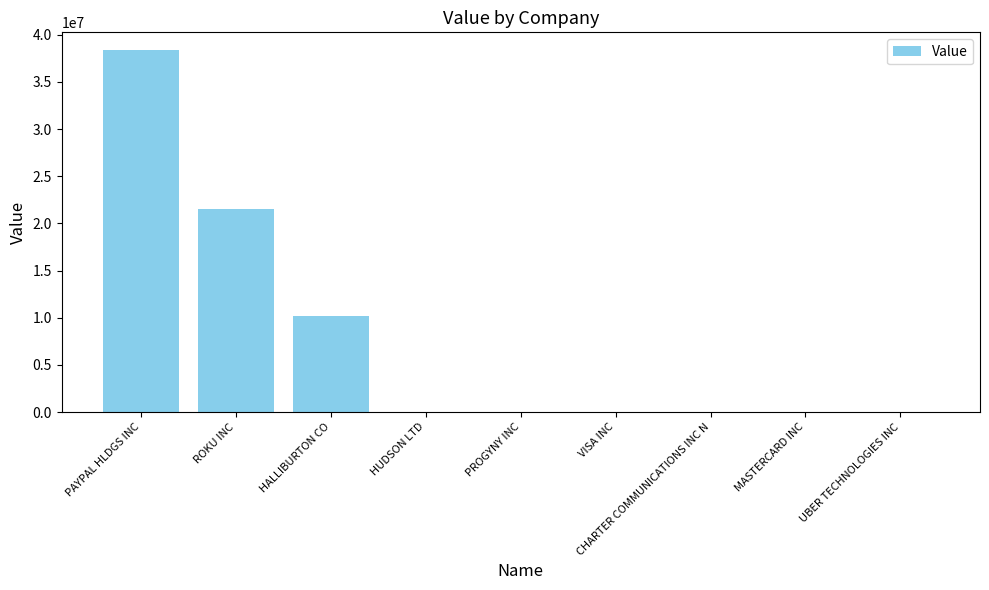

What is the change in value from PAYPAL HLDGS INC to HALLIBURTON CO?

-28124000